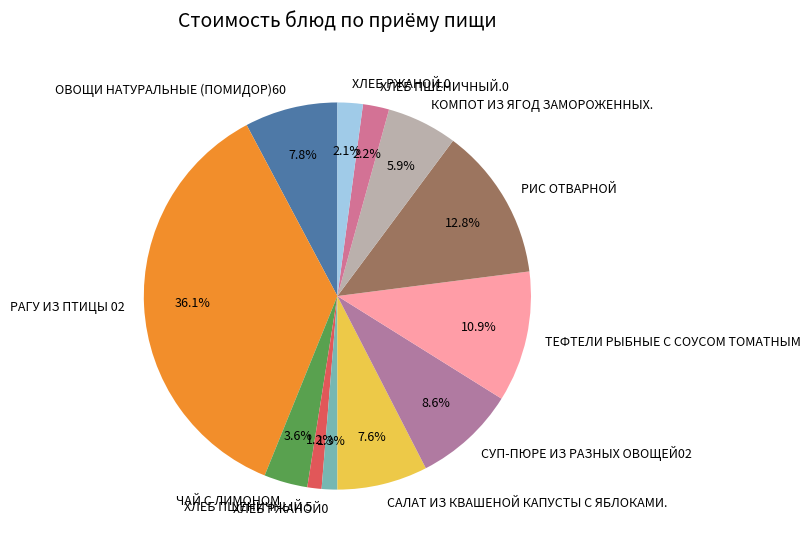

Which slice is the largest?

РАГУ ИЗ ПТИЦЫ 02